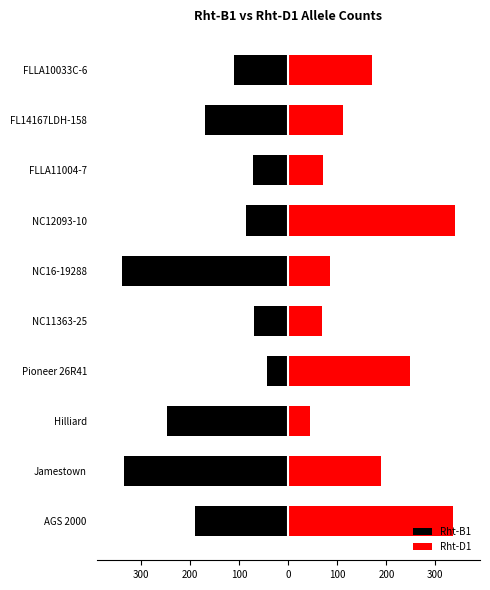

How many data points does each series have?

10